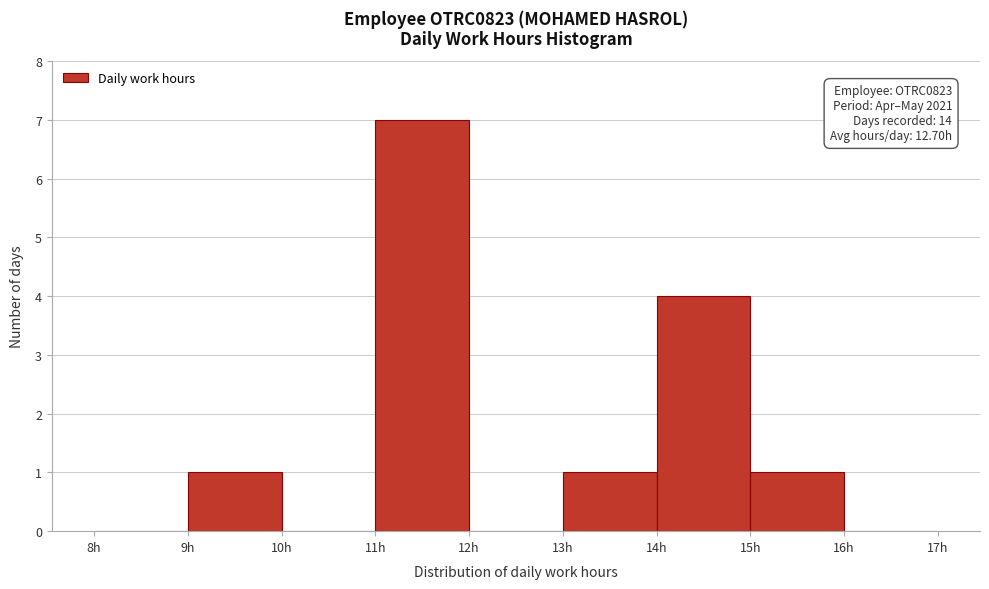

Over which range of the x-axis is the bar tallest?

11 to 12